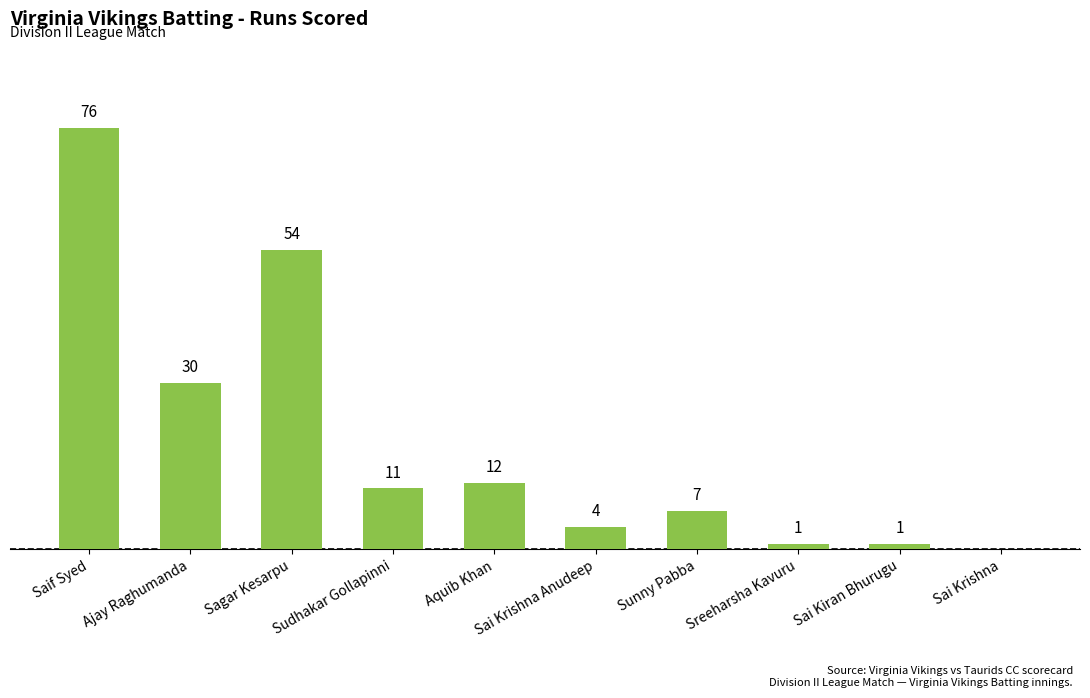

Between Saif Syed and Sreeharsha Kavuru, which is larger?

Saif Syed